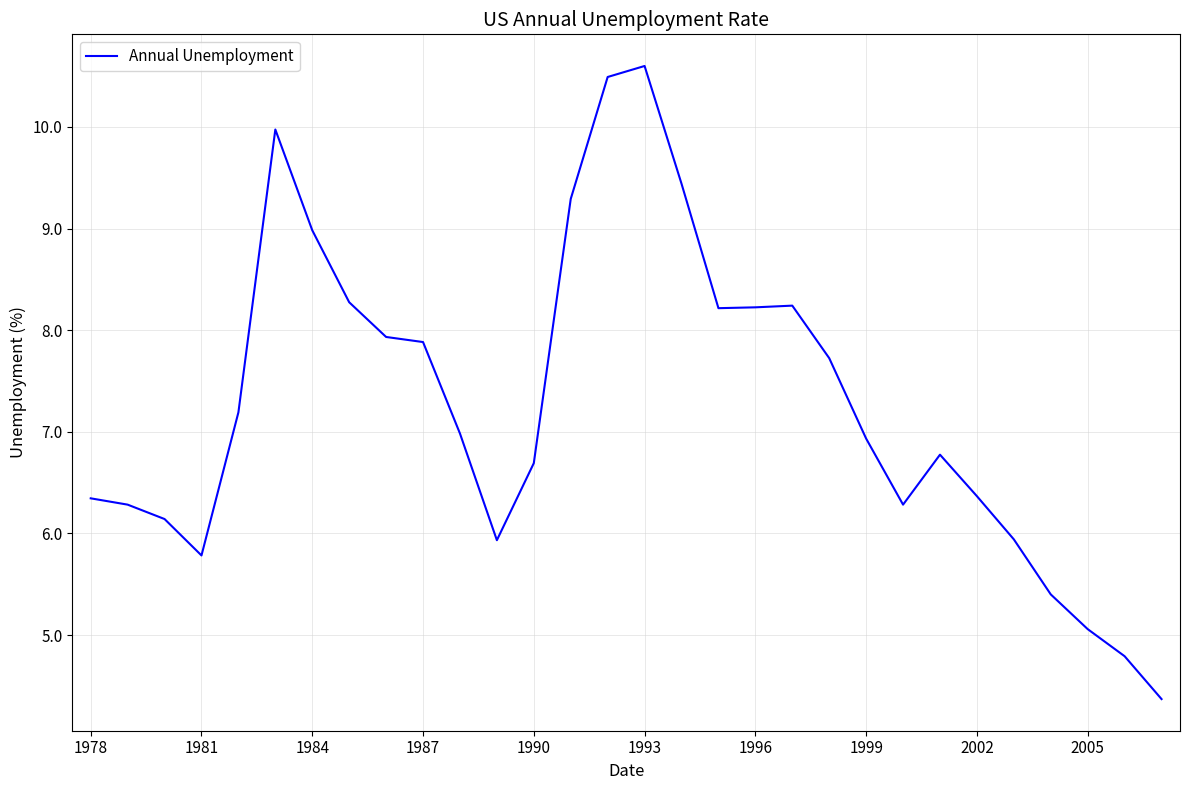

Count the number of values greater than 6.

23